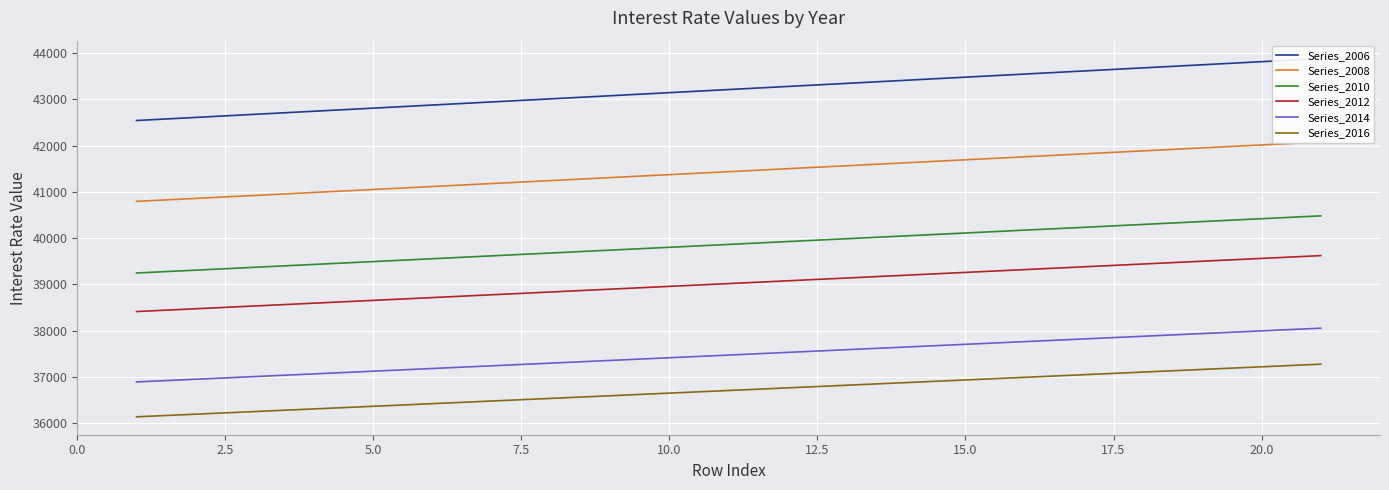

True or false: Series_2014 and Series_2016 intersect in this chart.

False